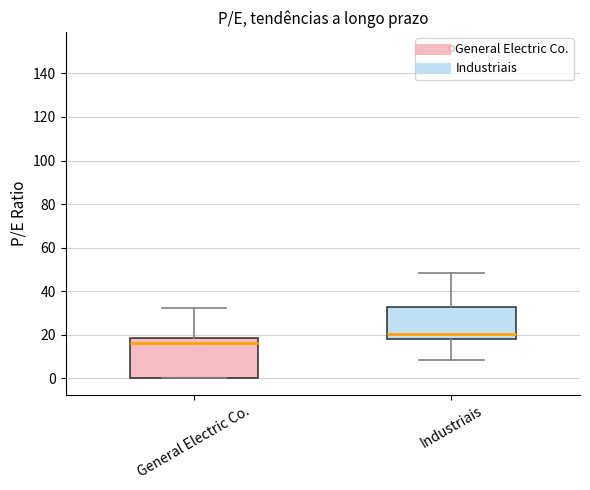

Where is the lower edge of the box for General Electric Co. on the y-axis? The values are not printed on the chart, so give them approximately, as read against the axis.

0